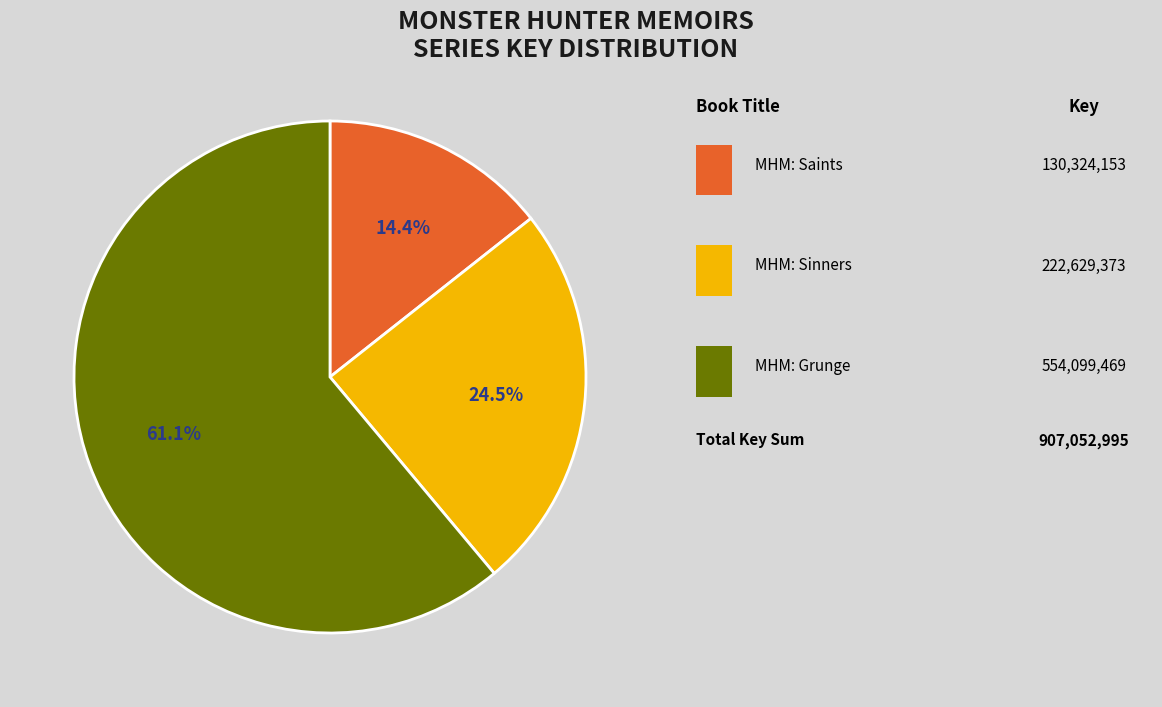

Does any single category account for the majority?

Yes